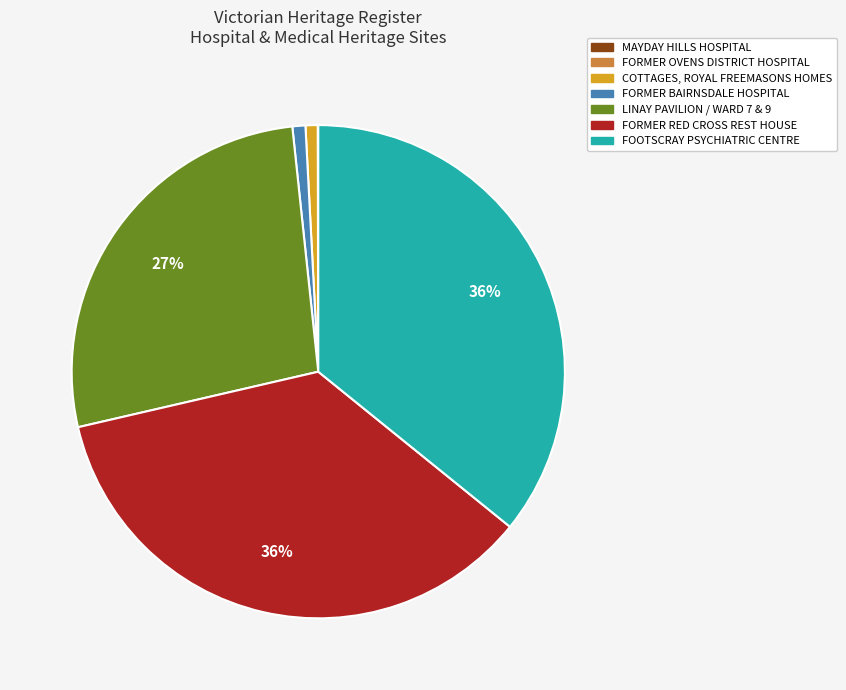

Between FOOTSCRAY PSYCHIATRIC CENTRE and LINAY PAVILION / WARD 7 & 9, which is larger?

FOOTSCRAY PSYCHIATRIC CENTRE